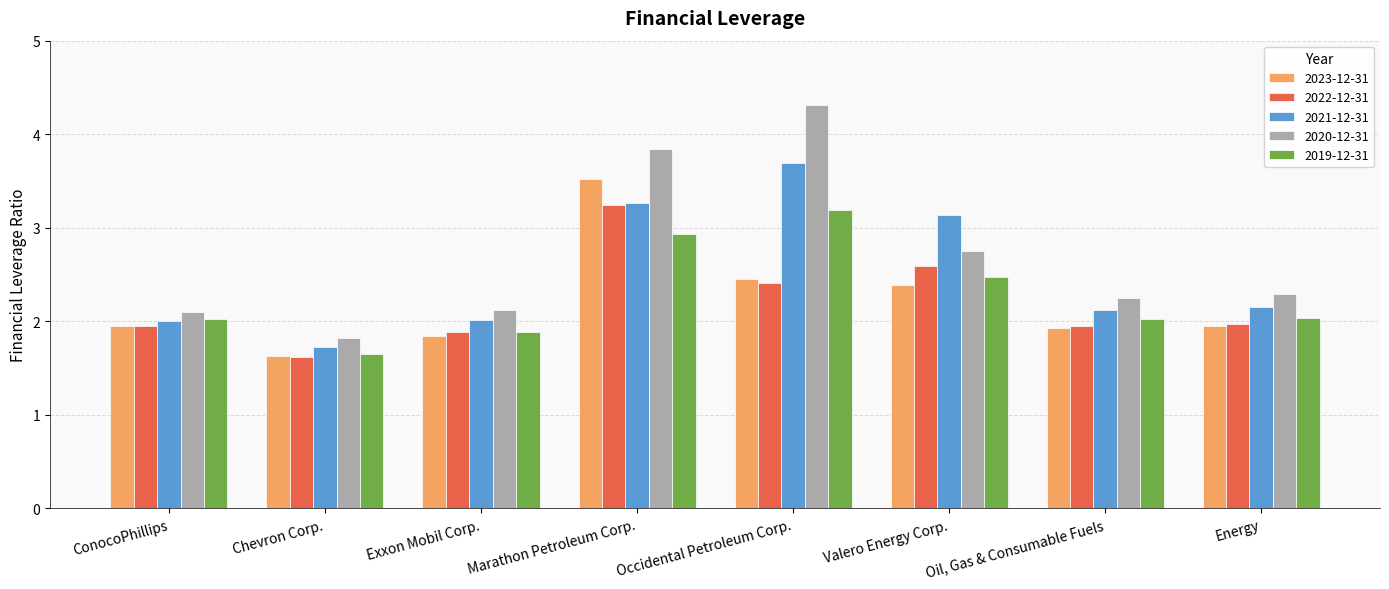

What are all the series names shown in the legend?

2023-12-31, 2022-12-31, 2021-12-31, 2020-12-31, 2019-12-31